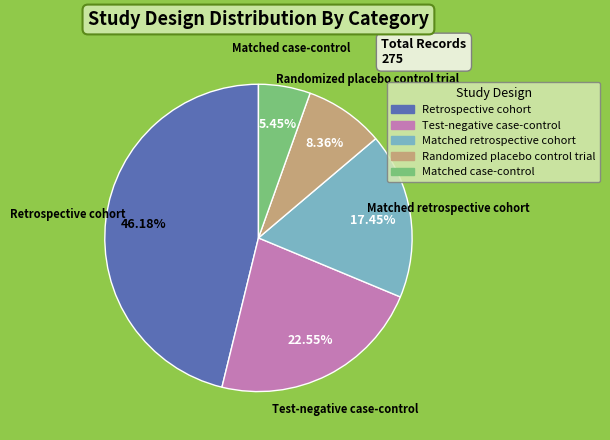

What portion of the pie excludes Matched retrospective cohort?

82.5%